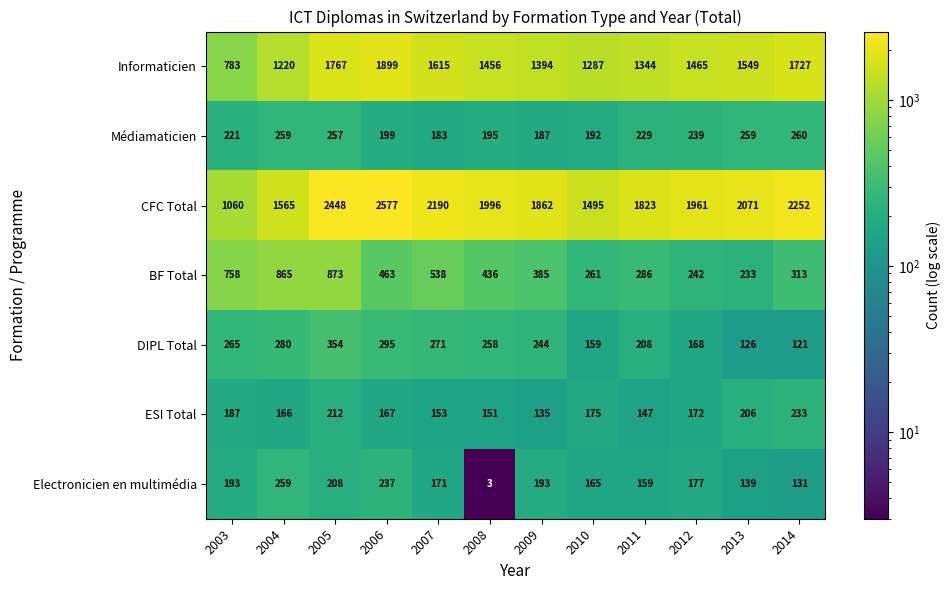

What is the sum of all Electronicien en multimédia values?

2035